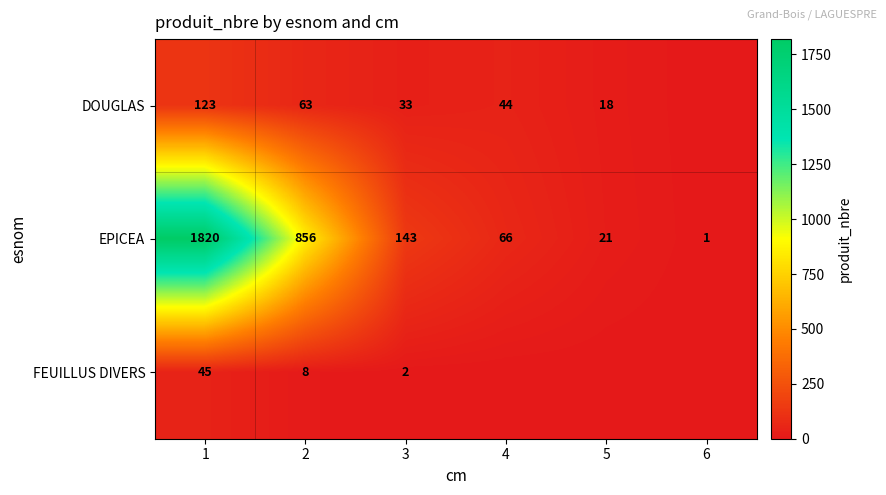

What is the maximum value shown in the chart?

1820